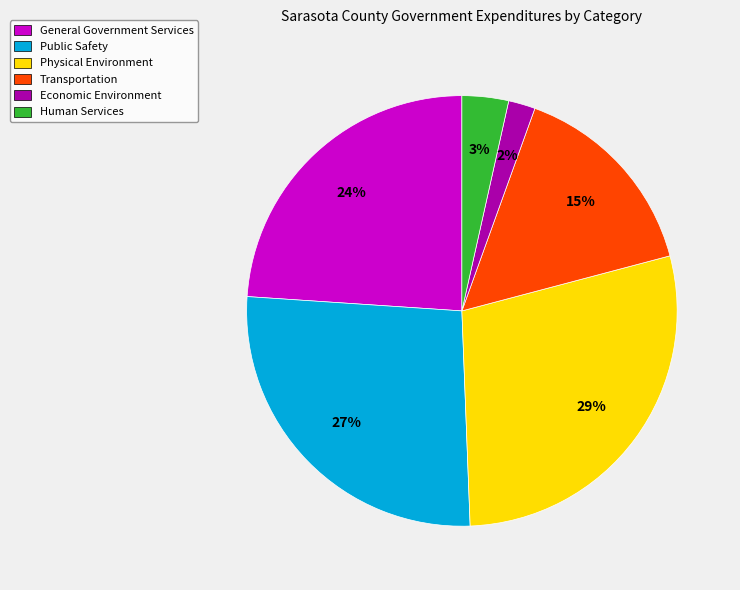

Which slice is the smallest?

Economic Environment